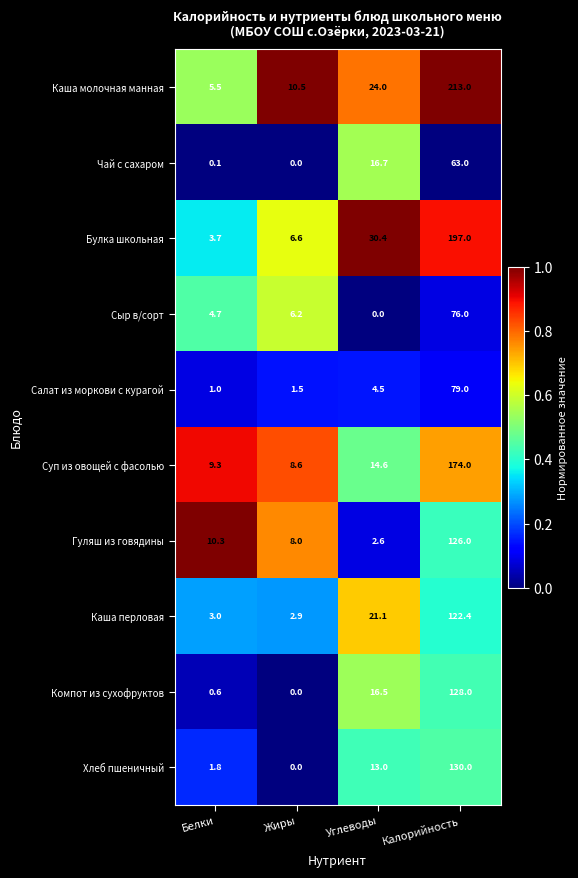

How many values in the Чай с сахаром series exceed 16?

2